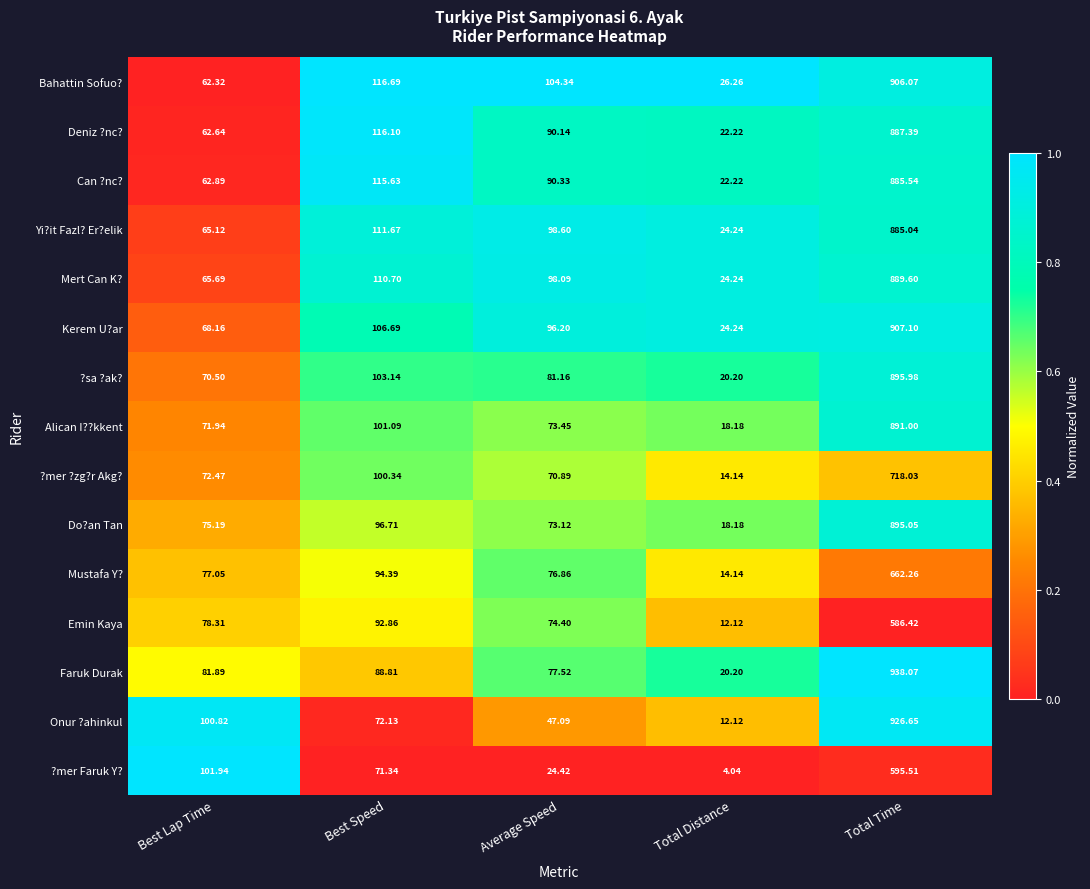

Which series has the largest total across all categories?

Bahattin Sofuo?